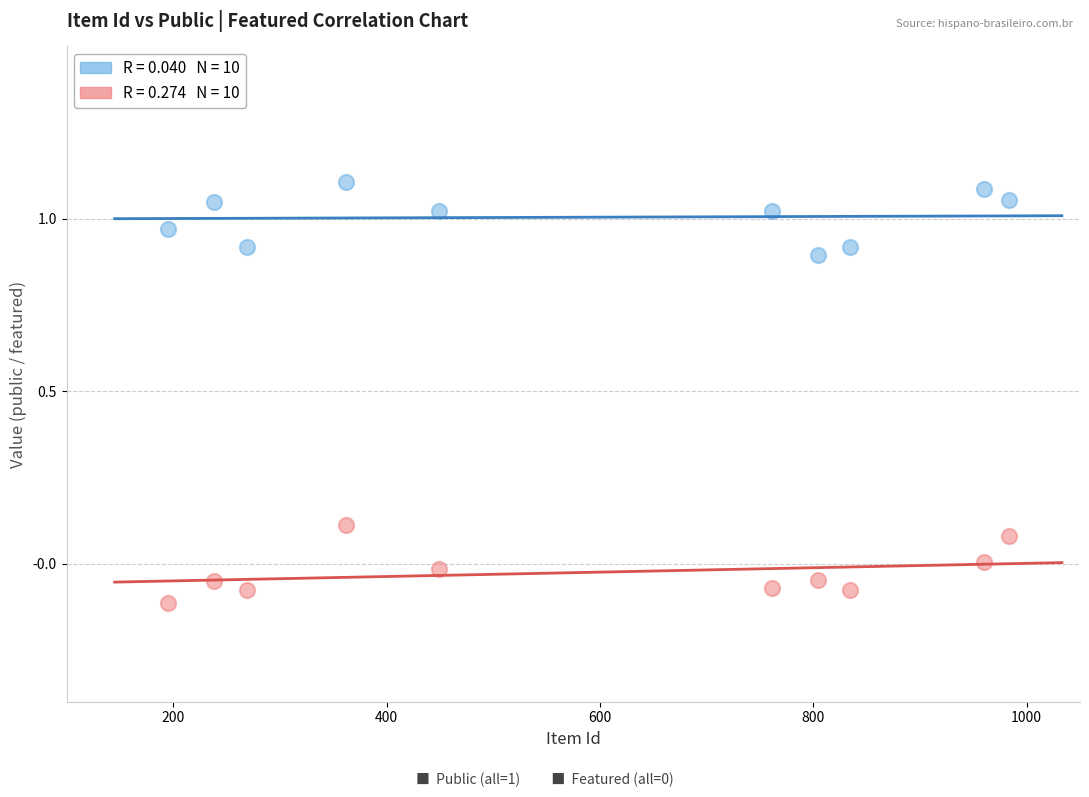

Across all data points, what is the range of X values (max minus min)?

788.0